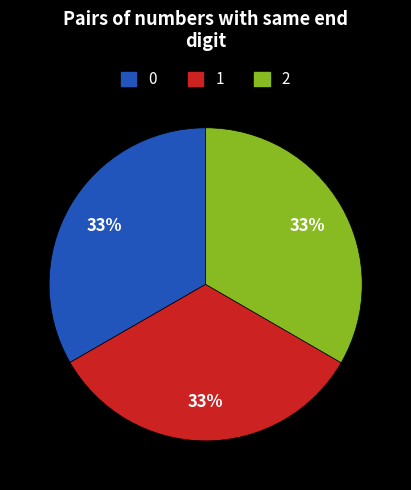

Is there a majority slice in this chart?

No